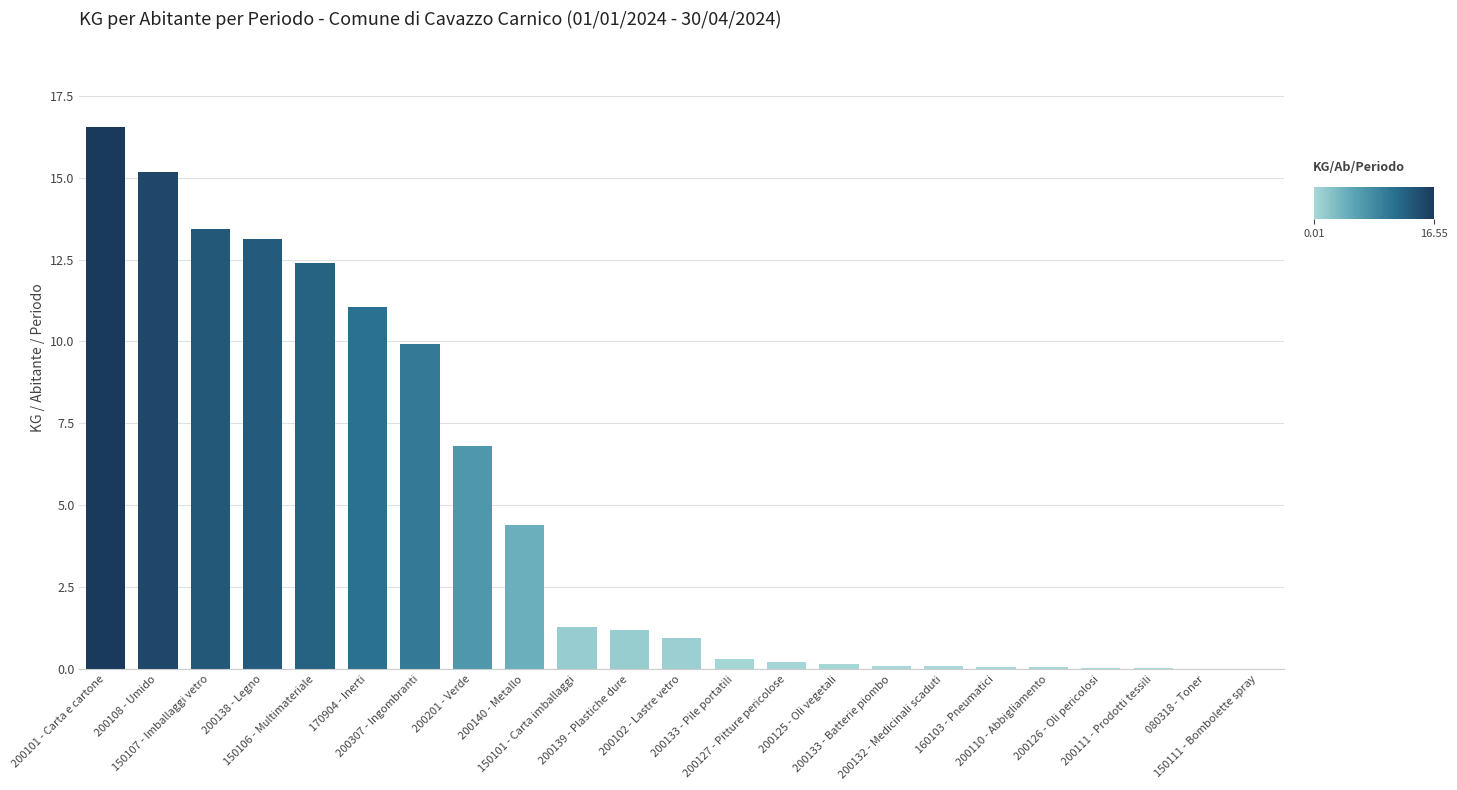

What is the difference between the values at 200102 - Lastre vetro and 200111 - Prodotti tessili?

0.9